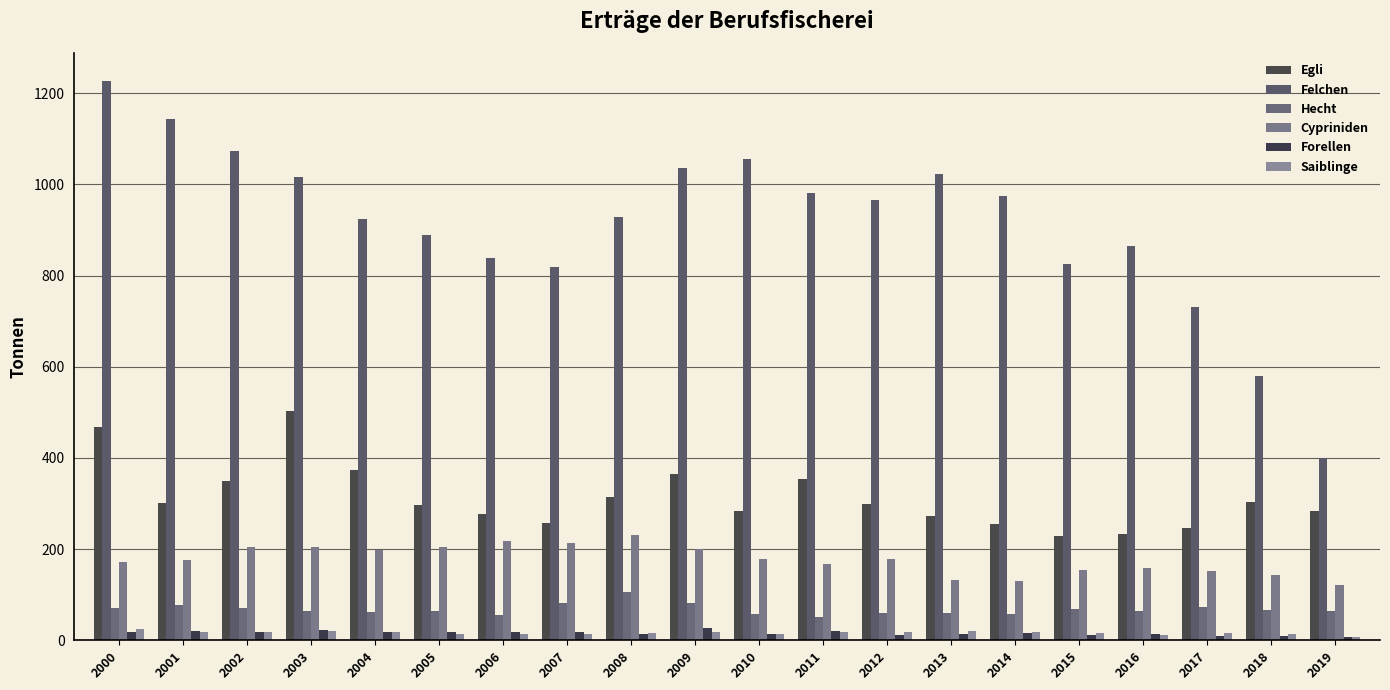

At which category is the sum across all series the highest?

2000